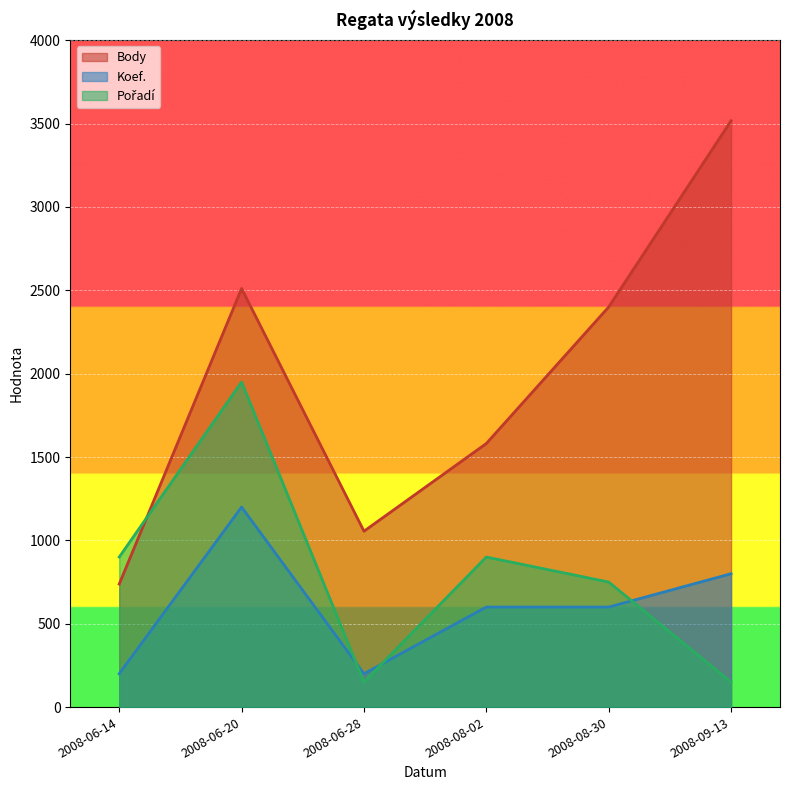

How many lines are shown in the chart?

3